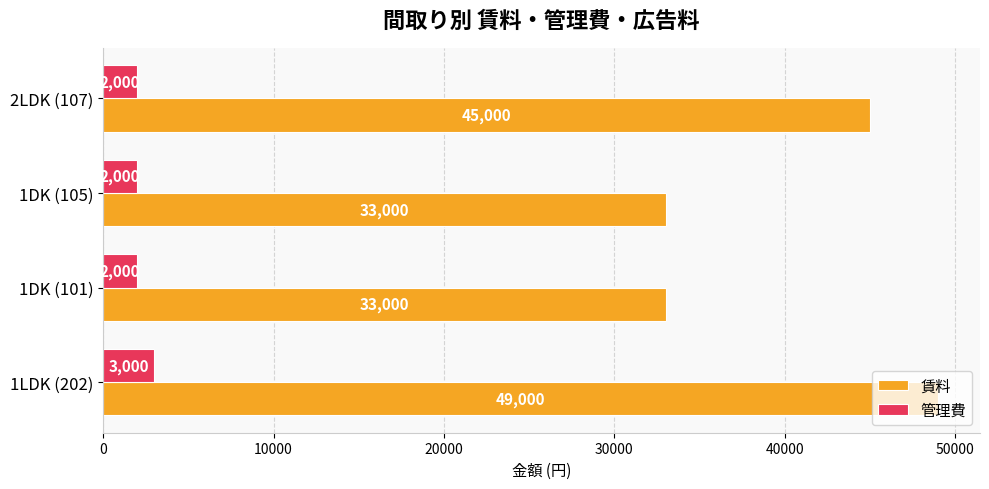

What is the highest value of the 賃料 series?

49000